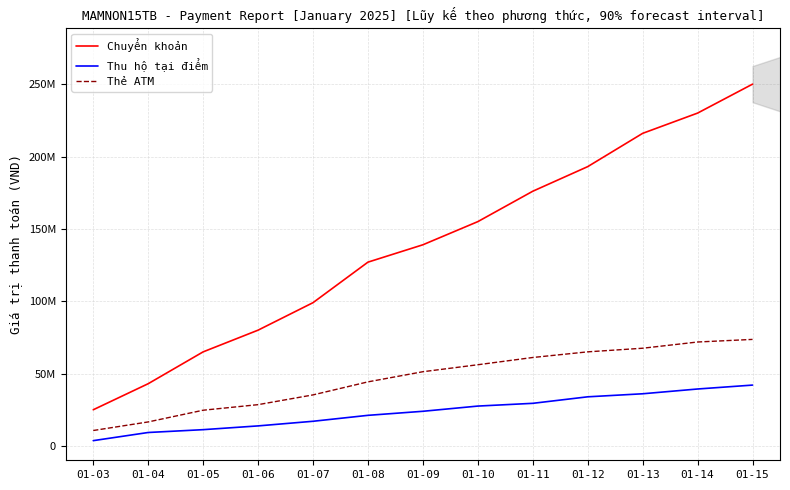

Between 01-06 and 01-11, which series saw the biggest shift?

Chuyển khoản